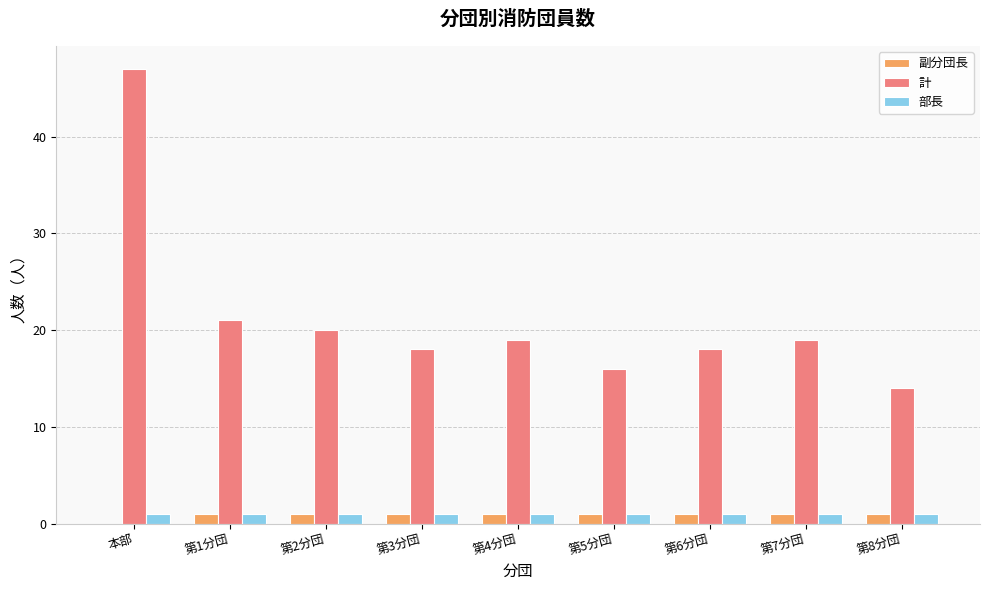

Are the bars grouped side by side (vs. stacked)?

Yes